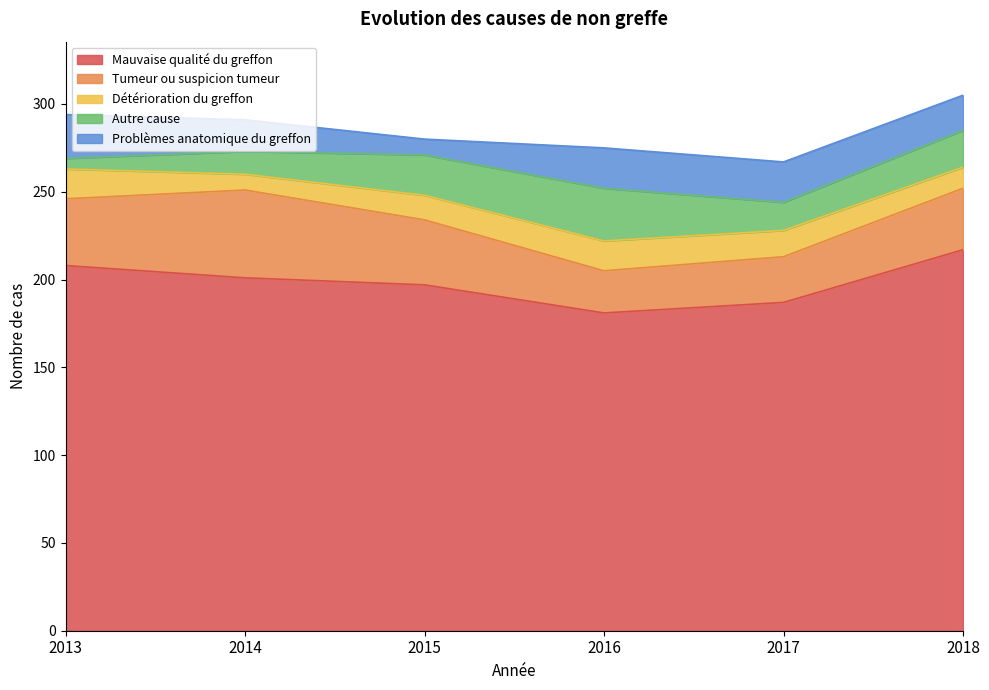

How many Problèmes anatomique du greffon values are between 18 and 23?

4